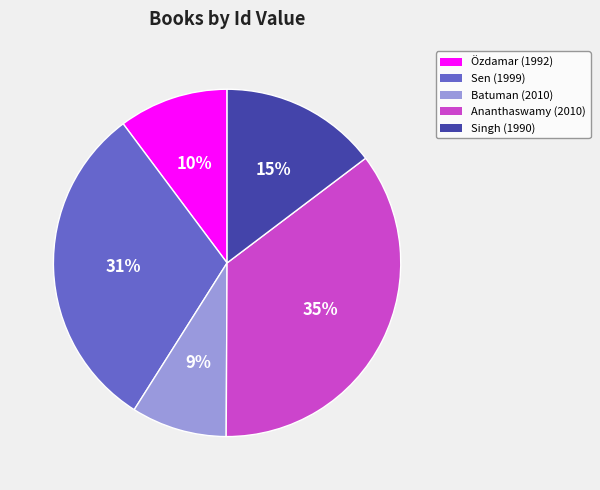

Is there any slice that represents more than half of the pie?

No